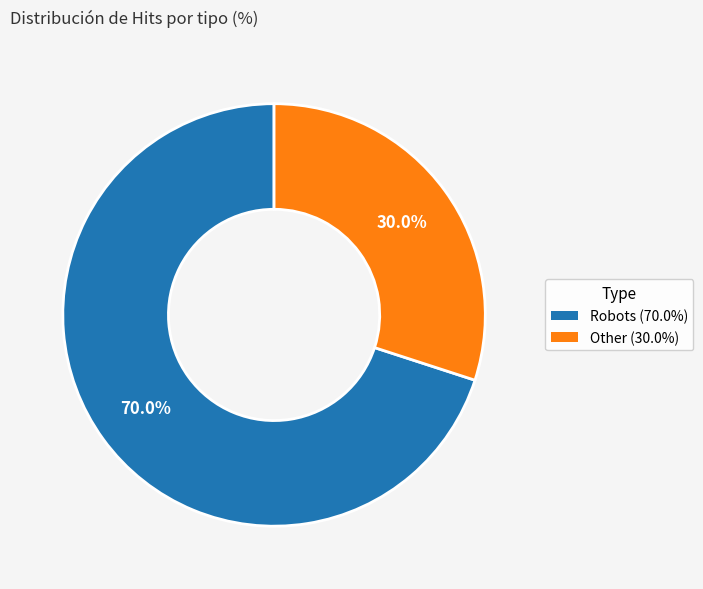

Is there a majority slice in this chart?

Yes